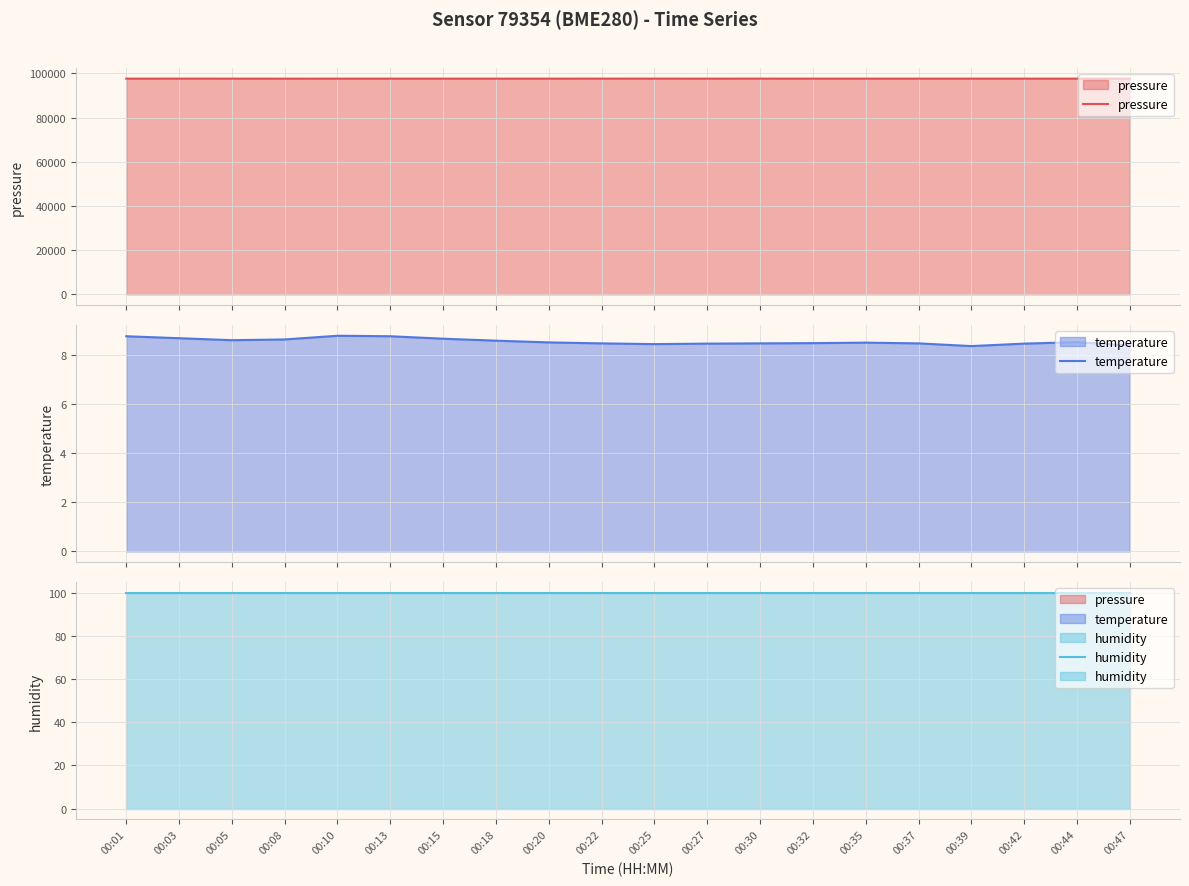

True or false: pressure and temperature cross at least once.

False